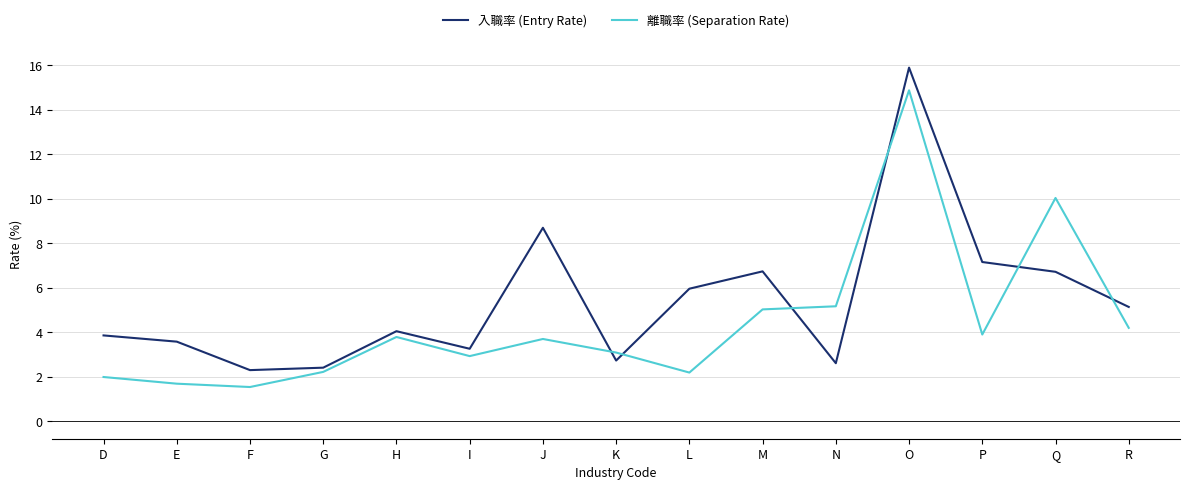

How many distinct data groups are displayed?

2